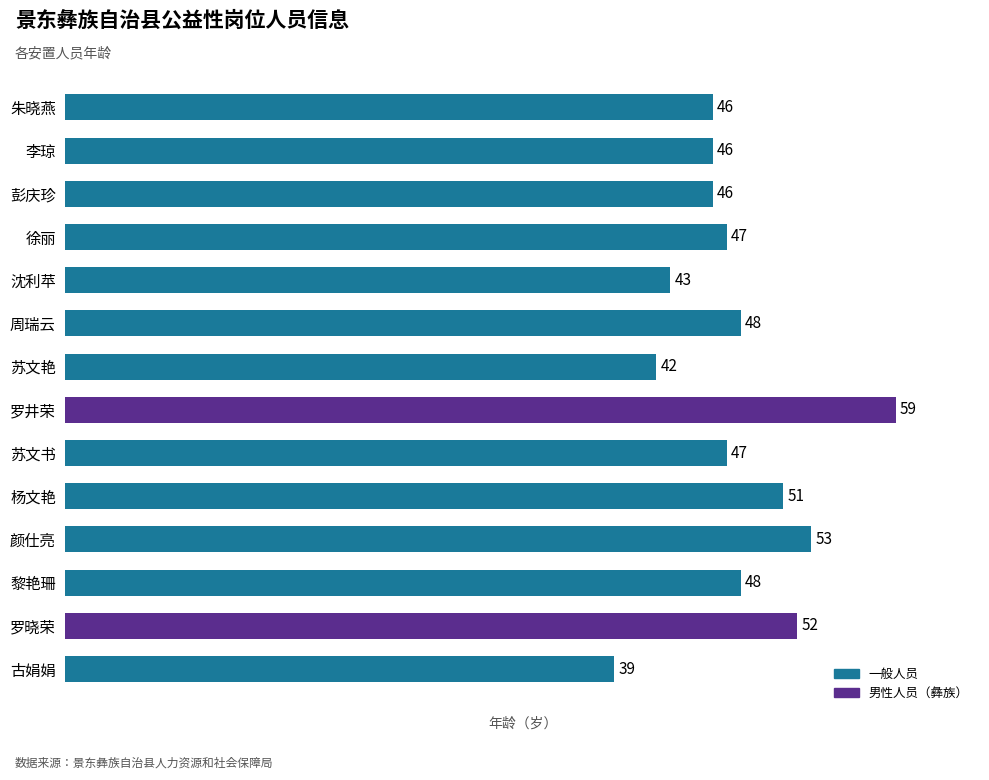

Is it true that the value at 杨文艳 is 89?

False